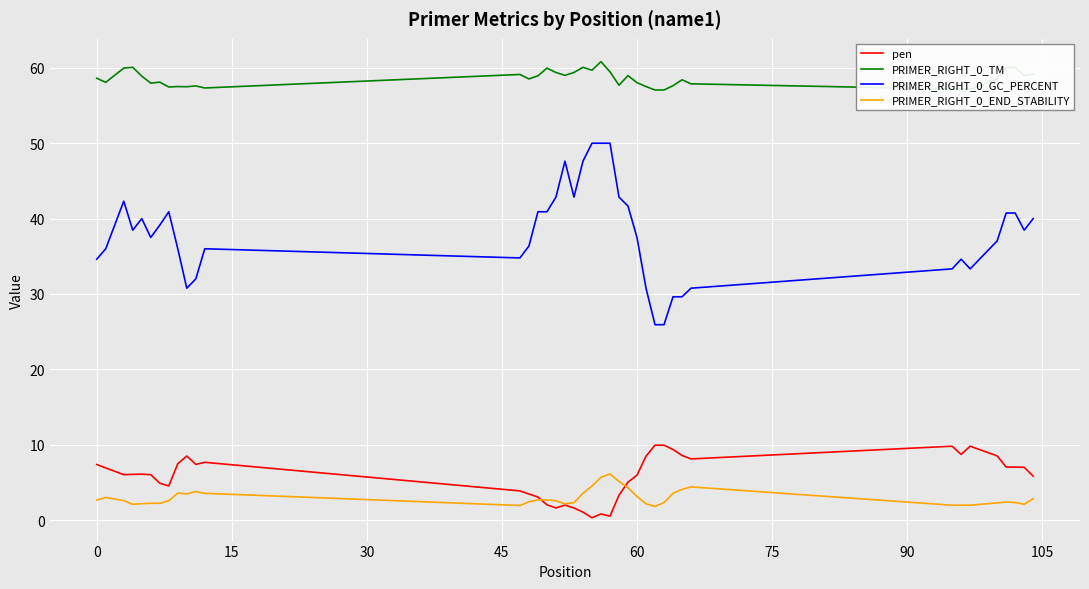

List the series in order of their peak value, highest first.

PRIMER_RIGHT_0_TM, PRIMER_RIGHT_0_GC_PERCENT, pen, PRIMER_RIGHT_0_END_STABILITY